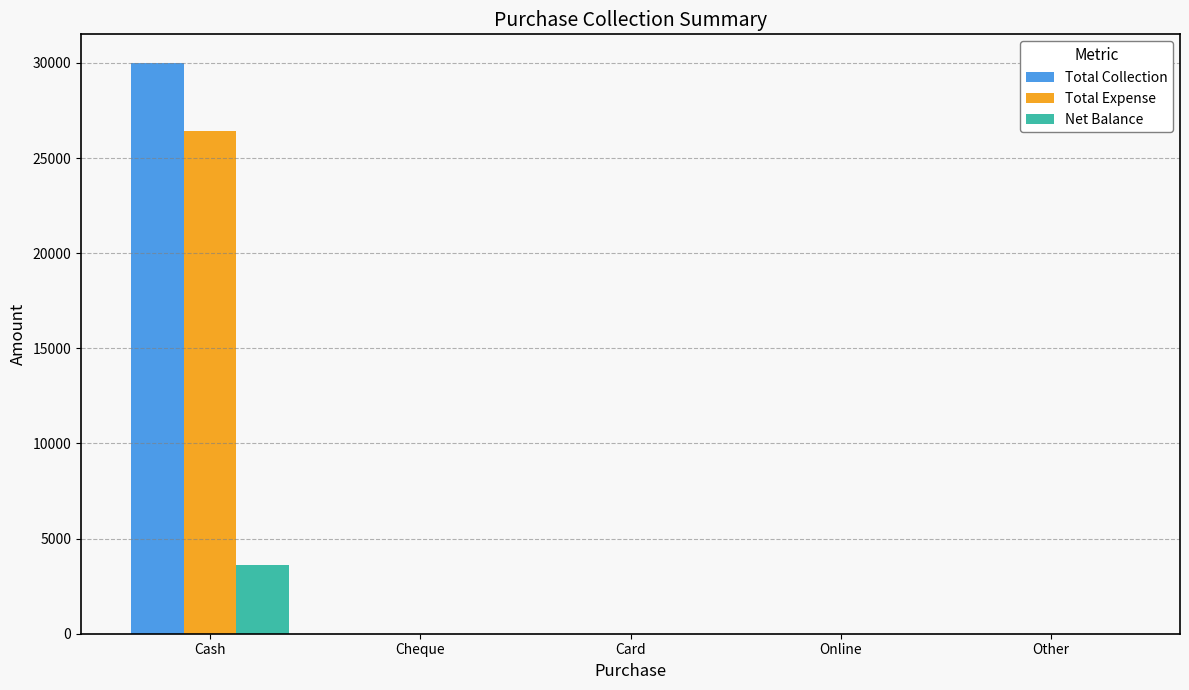

True or false: Net Balance has a value of 1774 at Online.

False